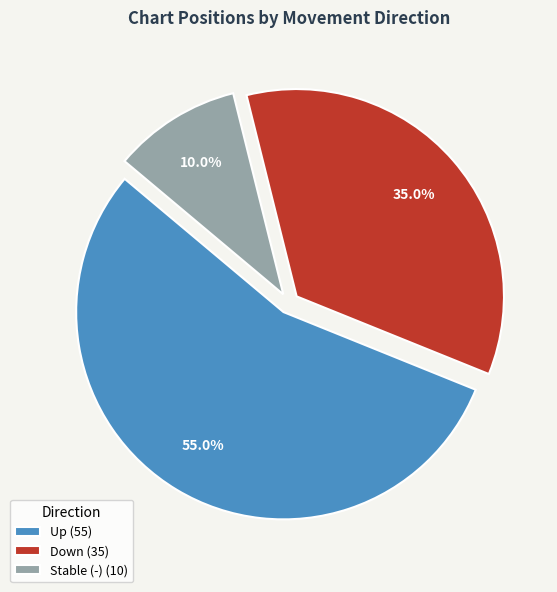

Which slice represents more than half of the pie?

Up (55)